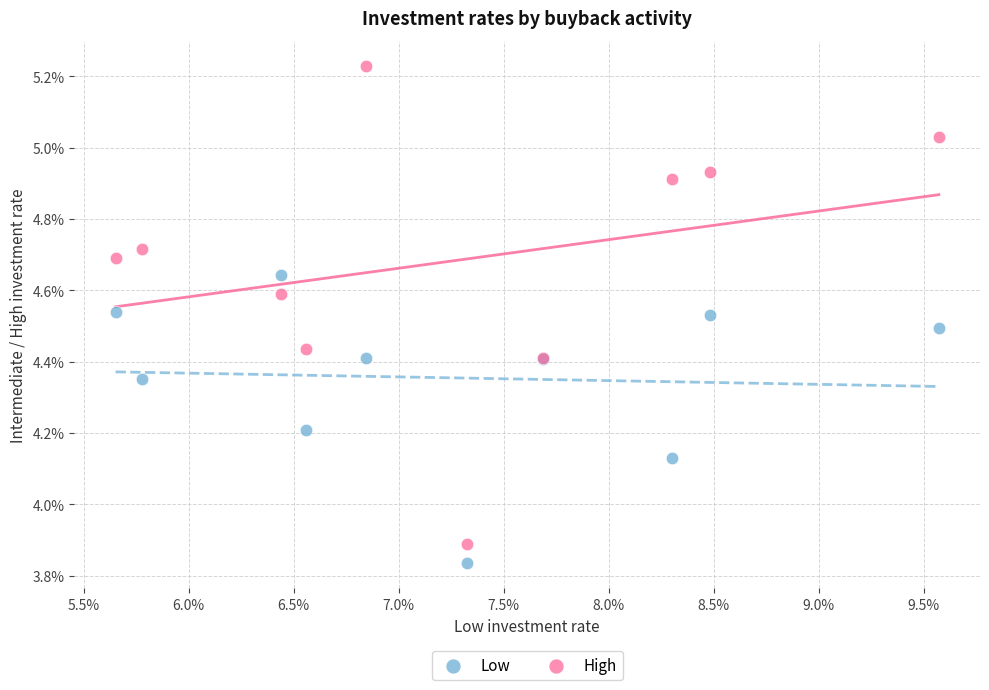

Which series contains the highest Y value?

High